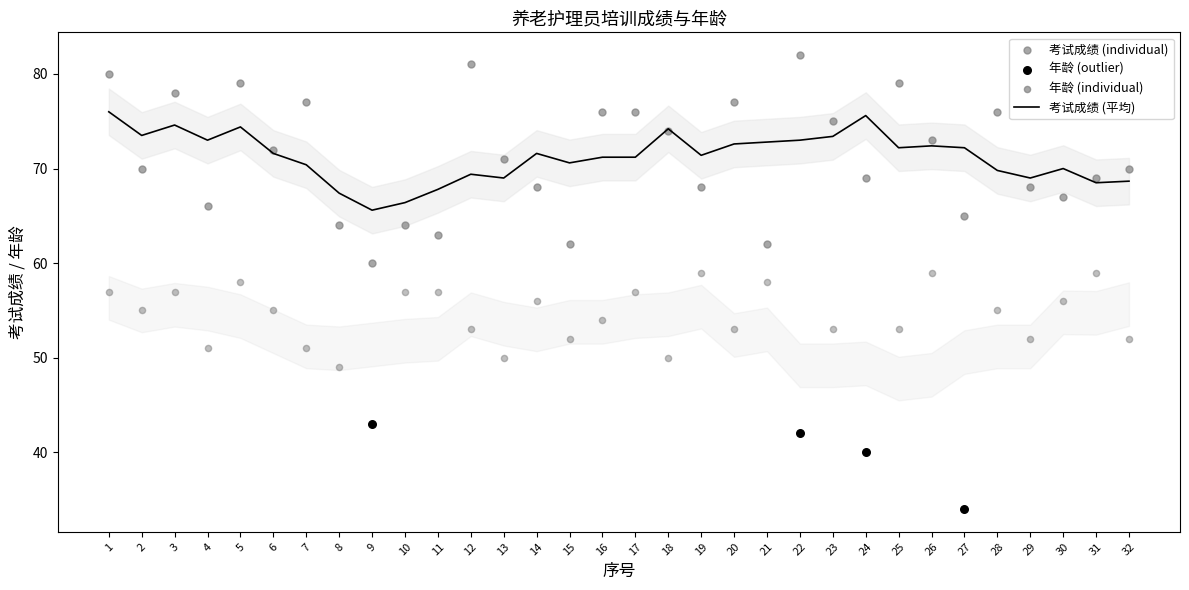

Which series has the largest Y range (max minus min)?

考试成绩 (individual)